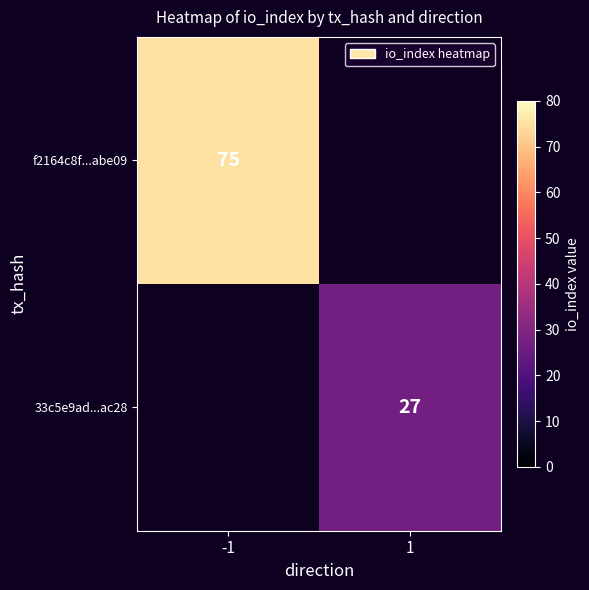

Is the value of f2164c8f...abe09 at -1 greater than the value of 33c5e9ad...ac28 at 1?

Yes